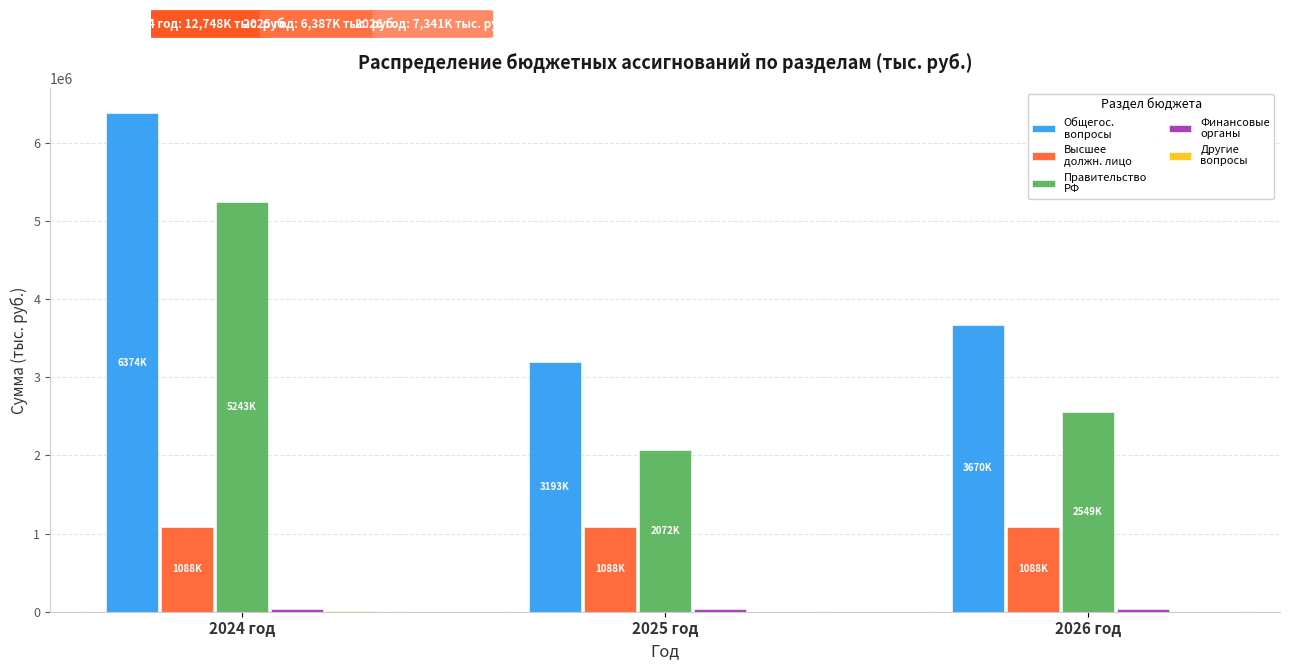

At which category is the sum across all series the highest?

2024 год